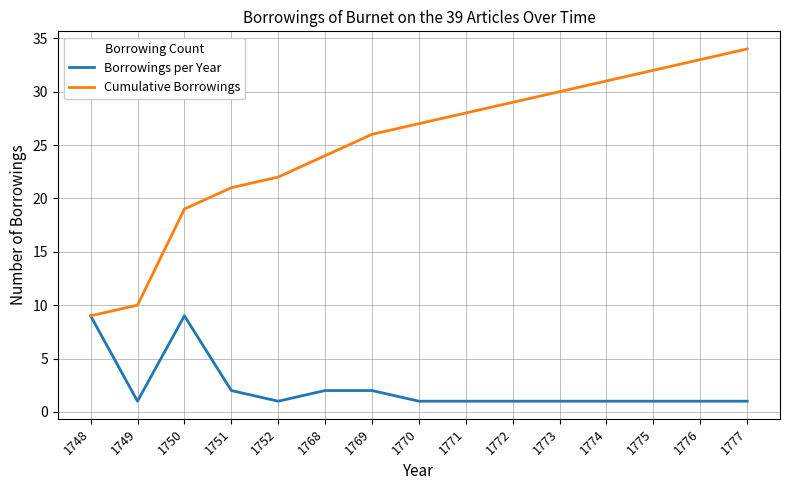

At which category is the sum across all series the highest?

1777